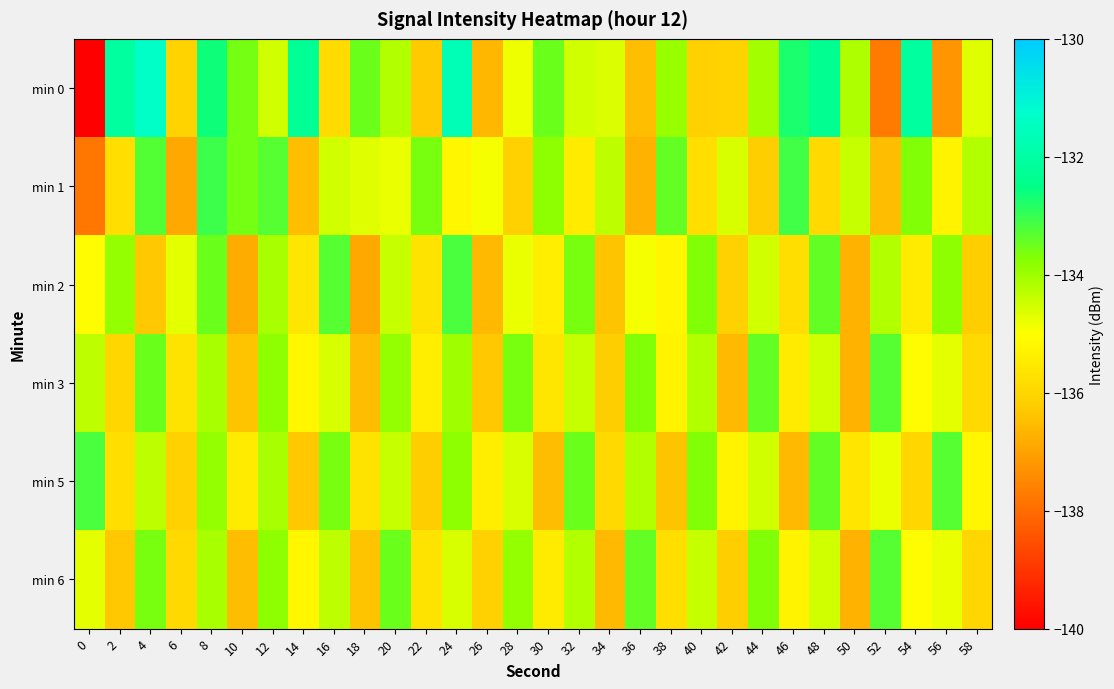

Reading left to right, extract all data points from this chart.

min 0: 0=-140.0	2=-132.1	4=-131.4	6=-136.1	8=-132.6	10=-133.6	12=-134.5	14=-132.3	16=-135.9	18=-133.5	20=-134.2	22=-136.3	24=-131.7	26=-136.6	28=-134.8	30=-133.5	32=-134.5	34=-134.6	36=-136.5	38=-133.9	40=-136.1	42=-136.1	44=-134.1	46=-132.8	48=-132.3	50=-134.2	52=-137.7	54=-132.1	56=-137.3	58=-134.7
min 1: 0=-137.8	2=-135.8	4=-133.3	6=-136.9	8=-133.1	10=-133.6	12=-133.3	14=-136.4	16=-134.5	18=-134.7	20=-134.8	22=-133.6	24=-135.2	26=-134.9	28=-136.1	30=-133.8	32=-135.5	34=-134.3	36=-136.7	38=-133.4	40=-135.8	42=-134.6	44=-136.2	46=-133.1	48=-135.9	50=-134.4	52=-136.5	54=-133.7	56=-135.3	58=-134.2
min 2: 0=-135.1	2=-133.9	4=-136.3	6=-134.7	8=-133.5	10=-136.8	12=-134.1	14=-135.6	16=-133.3	18=-136.9	20=-134.4	22=-135.7	24=-133.2	26=-136.6	28=-134.8	30=-135.4	32=-133.6	34=-136.4	36=-134.9	38=-135.2	40=-133.7	42=-136.1	44=-134.5	46=-135.8	48=-133.4	50=-136.7	52=-134.2	54=-135.5	56=-133.8	58=-136.2
min 3: 0=-134.3	2=-136.0	4=-133.5	6=-135.7	8=-134.1	10=-136.4	12=-133.8	14=-135.2	16=-134.6	18=-136.5	20=-133.9	22=-135.4	24=-134.0	26=-136.3	28=-133.6	30=-135.6	32=-134.4	34=-136.2	36=-133.7	38=-135.3	40=-134.2	42=-136.6	44=-133.4	46=-135.5	48=-134.5	50=-136.7	52=-133.3	54=-135.1	56=-134.7	58=-135.9
min 5: 0=-133.2	2=-135.8	4=-134.3	6=-136.1	8=-133.9	10=-135.5	12=-134.1	14=-136.3	16=-133.6	18=-135.7	20=-134.4	22=-136.2	24=-133.8	26=-135.4	28=-134.6	30=-136.5	32=-133.5	34=-135.9	36=-134.2	38=-136.4	40=-133.7	42=-135.3	44=-134.5	46=-136.6	48=-133.4	50=-135.6	52=-134.8	54=-136.0	56=-133.3	58=-135.2
min 6: 0=-134.7	2=-136.3	4=-133.6	6=-135.9	8=-134.1	10=-136.5	12=-133.8	14=-135.2	16=-134.3	18=-136.4	20=-133.5	22=-135.7	24=-134.6	26=-136.1	28=-133.9	30=-135.5	32=-134.2	34=-136.6	36=-133.4	38=-135.8	40=-134.4	42=-136.2	44=-133.7	46=-135.3	48=-134.5	50=-136.7	52=-133.3	54=-135.1	56=-134.8	58=-136.0